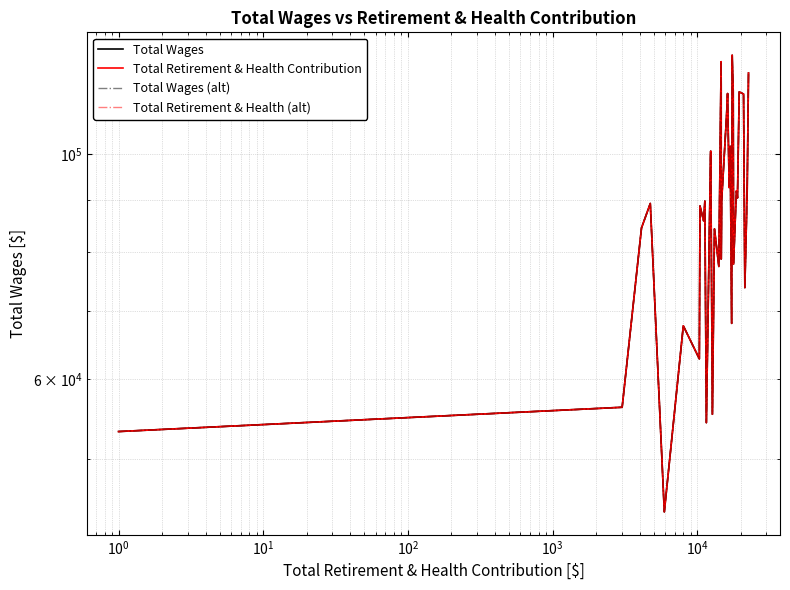

What are all the series names shown in the legend?

Total Wages, Total Retirement & Health Contribution, Total Wages (alt), Total Retirement & Health (alt)